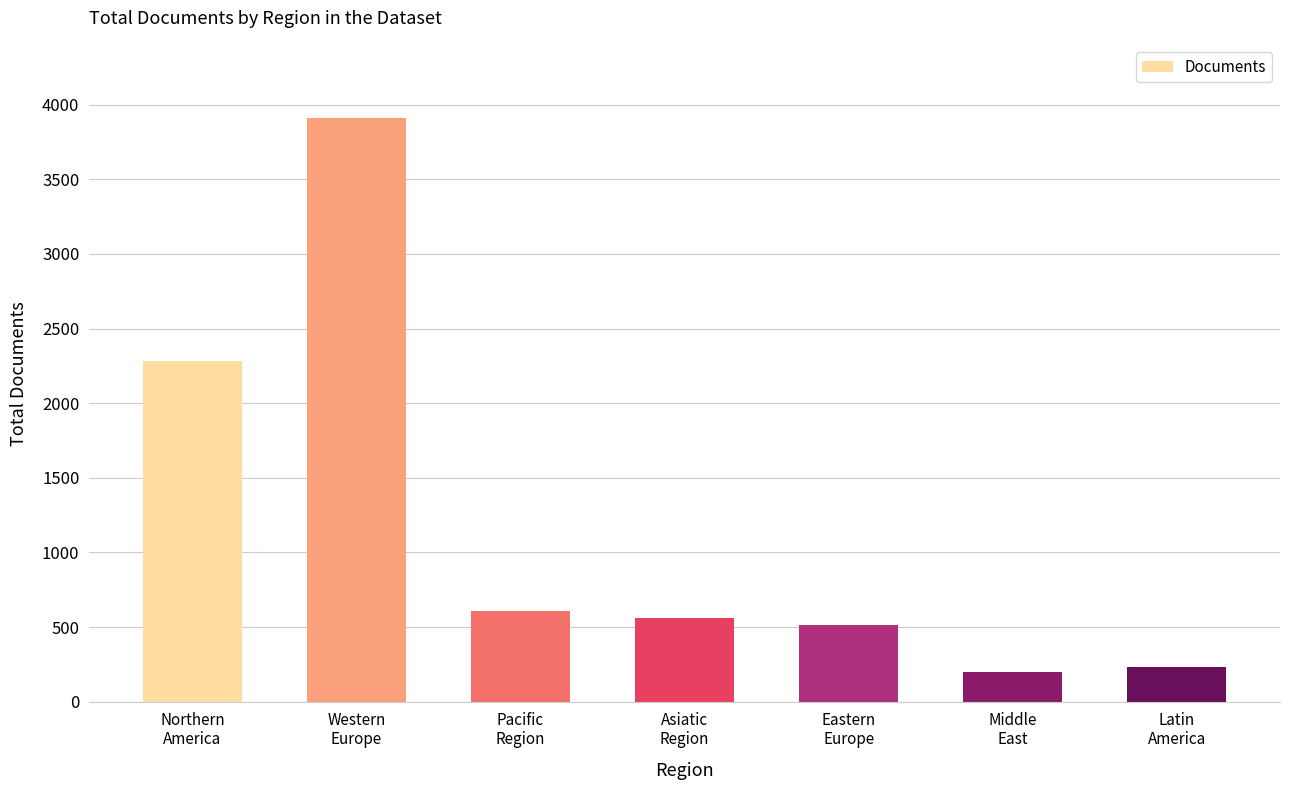

What is the greatest value displayed?

3912